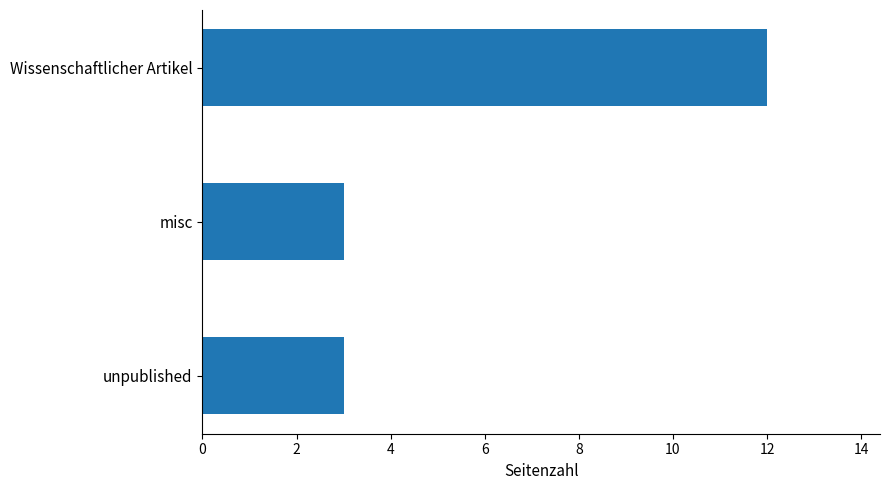

What is the sum of all values?

18